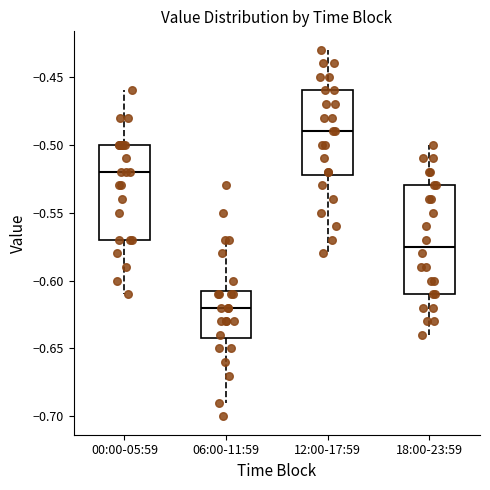

Reading left to right, transcribe this box plot: for each box, give where its median line is, the range the box spans, and where its two whiskers end, as read against the y-axis. The values are not printed on the chart, so give them approximately, as read against the axis.

00:00-05:59: median -0.520, box -0.570 to -0.500, whiskers -0.610 to -0.460
06:00-11:59: median -0.620, box -0.640 to -0.605, whiskers -0.690 to -0.570
12:00-17:59: median -0.490, box -0.520 to -0.460, whiskers -0.580 to -0.430
18:00-23:59: median -0.575, box -0.610 to -0.530, whiskers -0.640 to -0.500